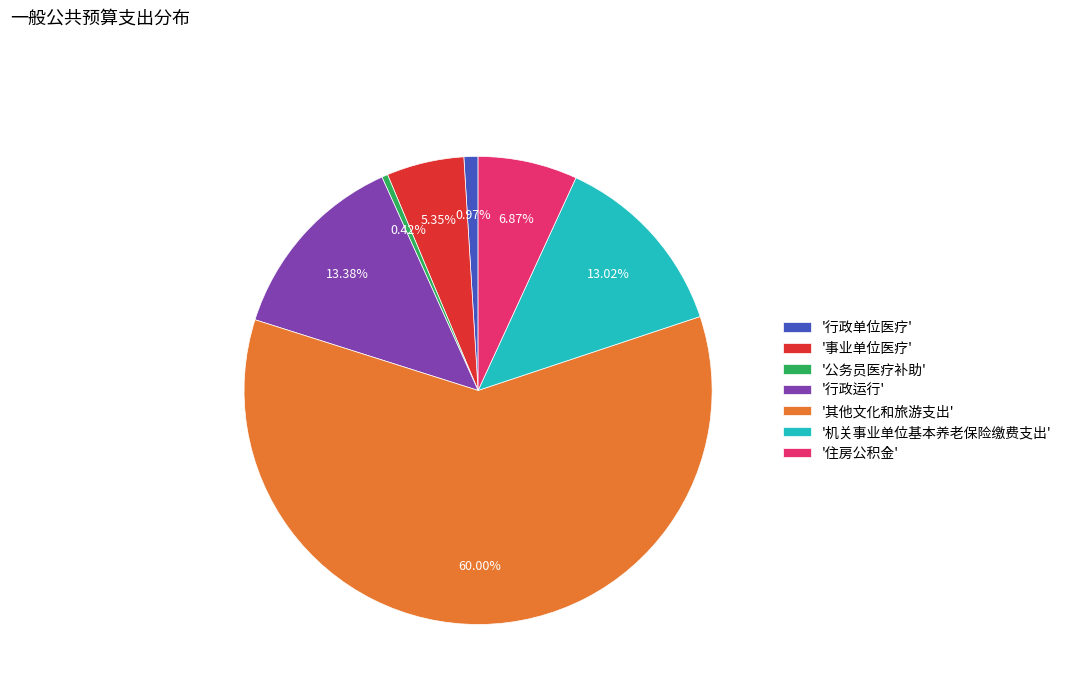

Which slice is the largest?

'其他文化和旅游支出'